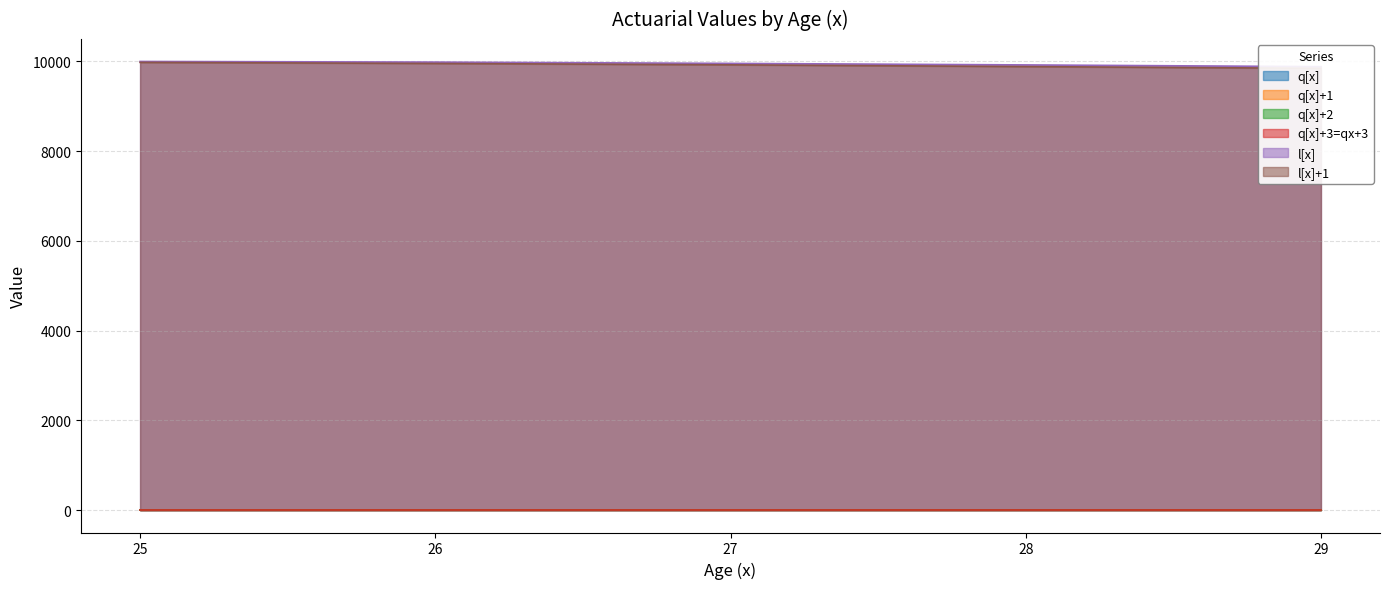

True or false: q[x]+3=qx+3 and l[x] intersect in this chart.

False